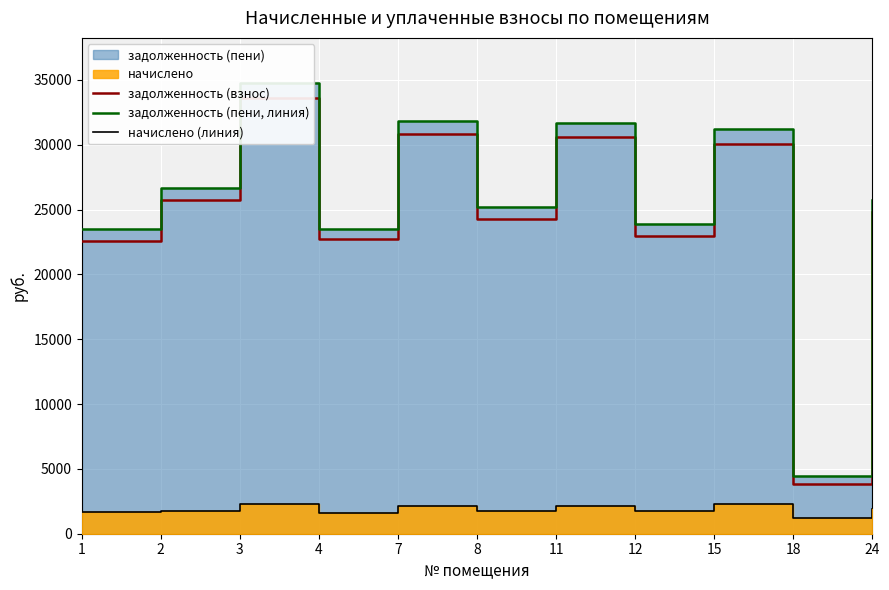

At which category does задолженность (пени, линия) reach its first local valley?

4